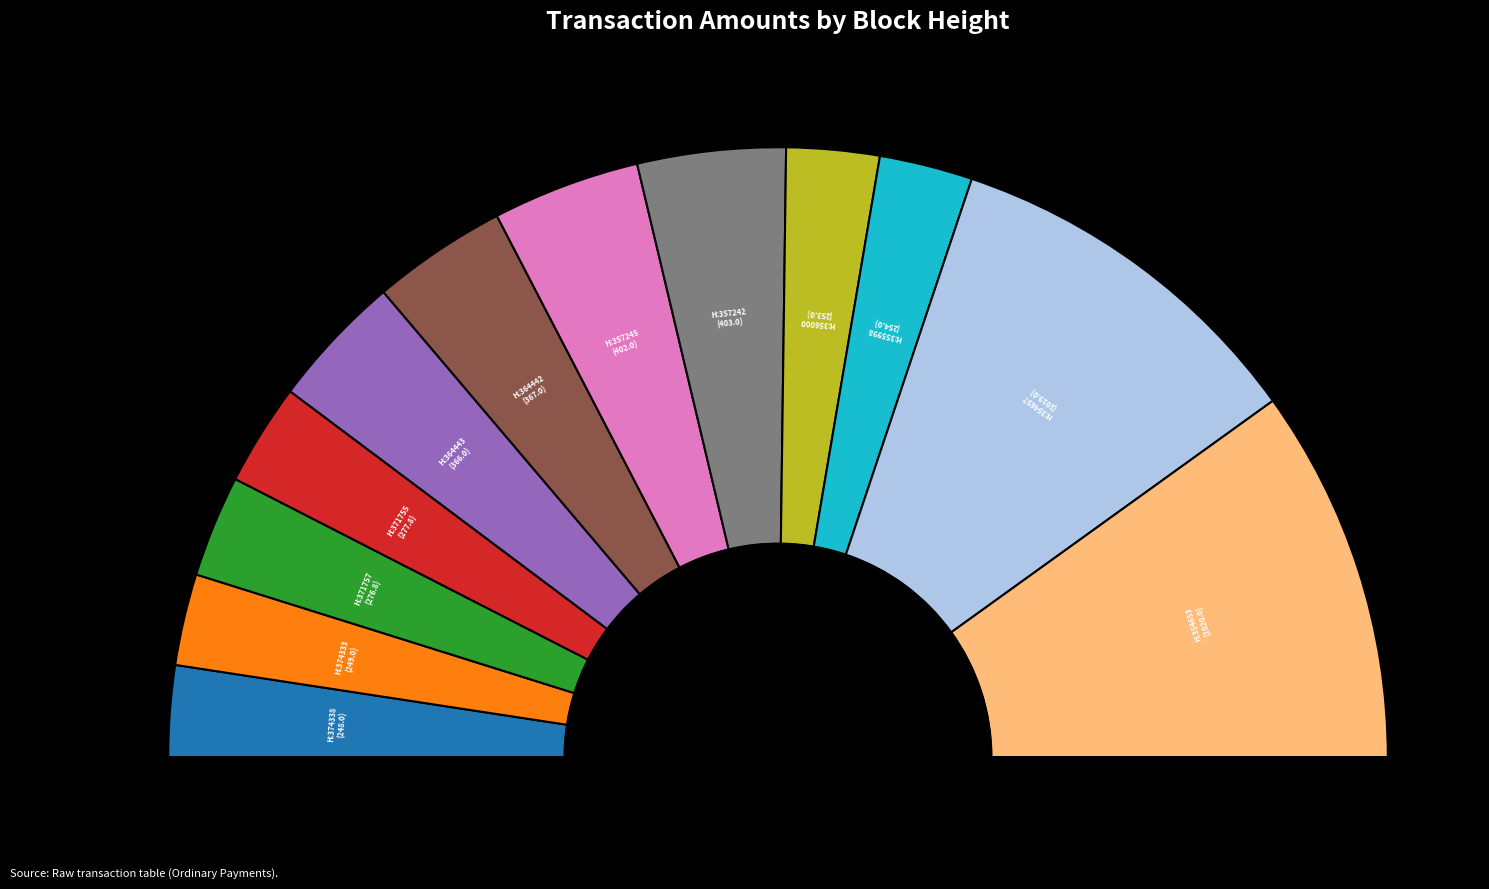

To the nearest percent, what percentage of the pie is 357245?

8%